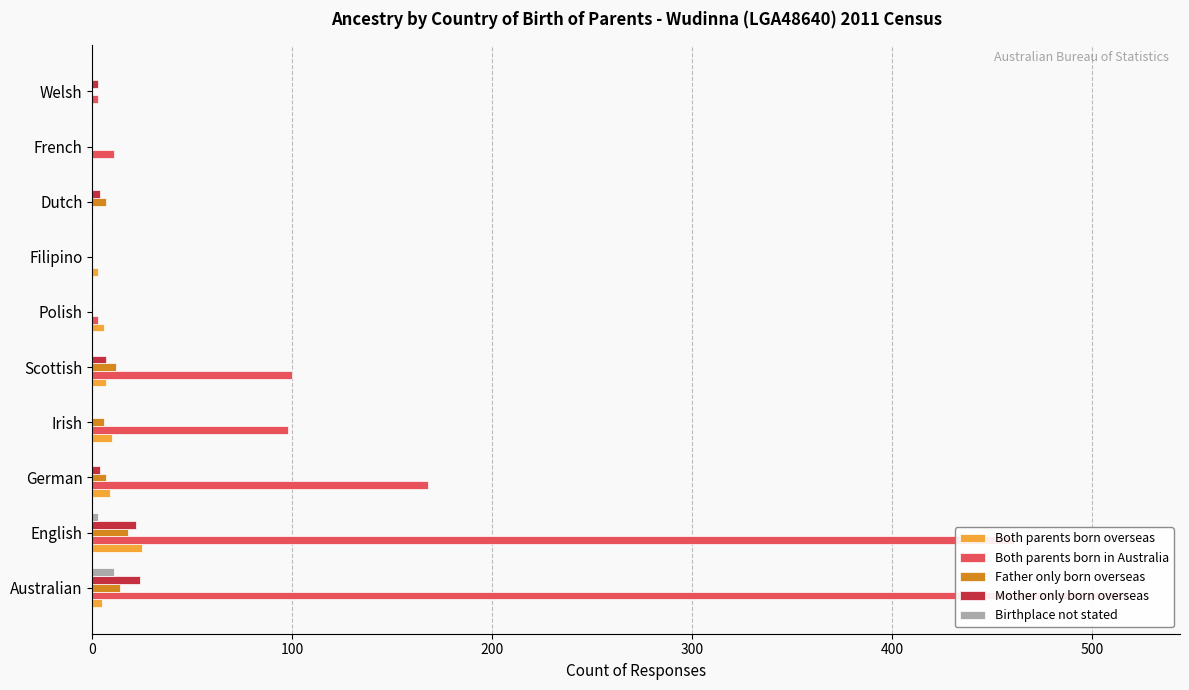

What is the highest value of the Birthplace not stated series?

11